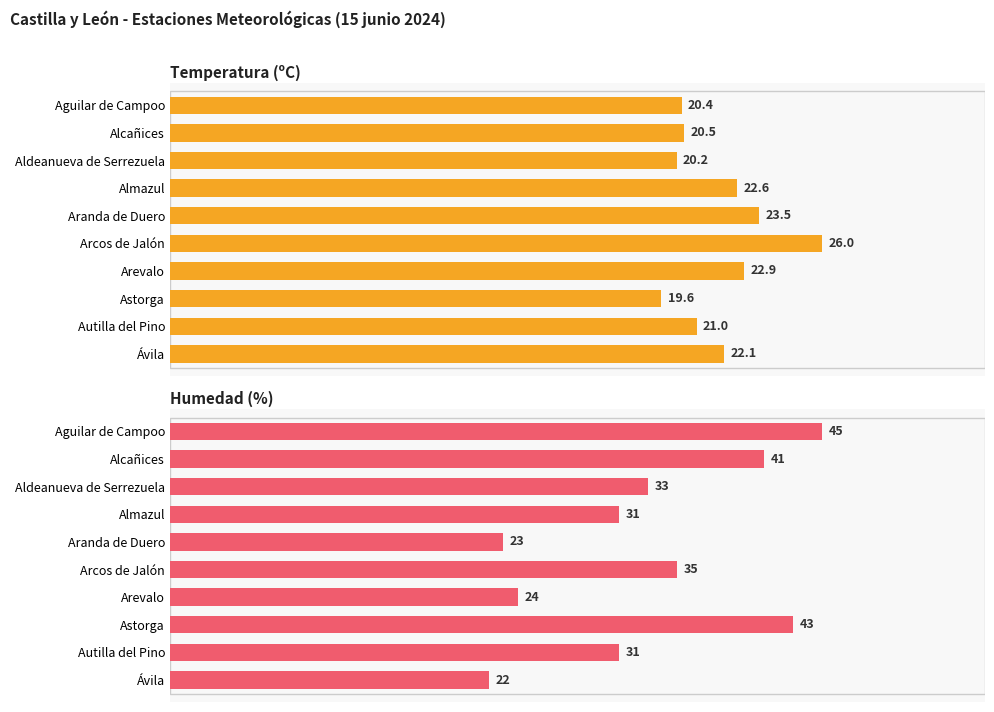

Does the chart contain stacked bars?

No